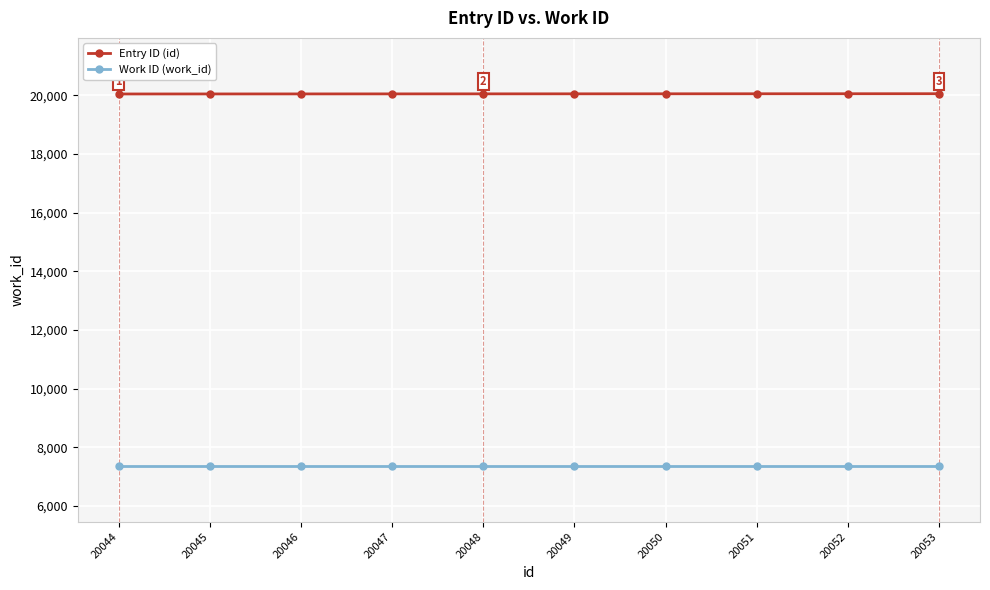

At 20046, list the series in order from largest to smallest.

Entry ID (id), Work ID (work_id)